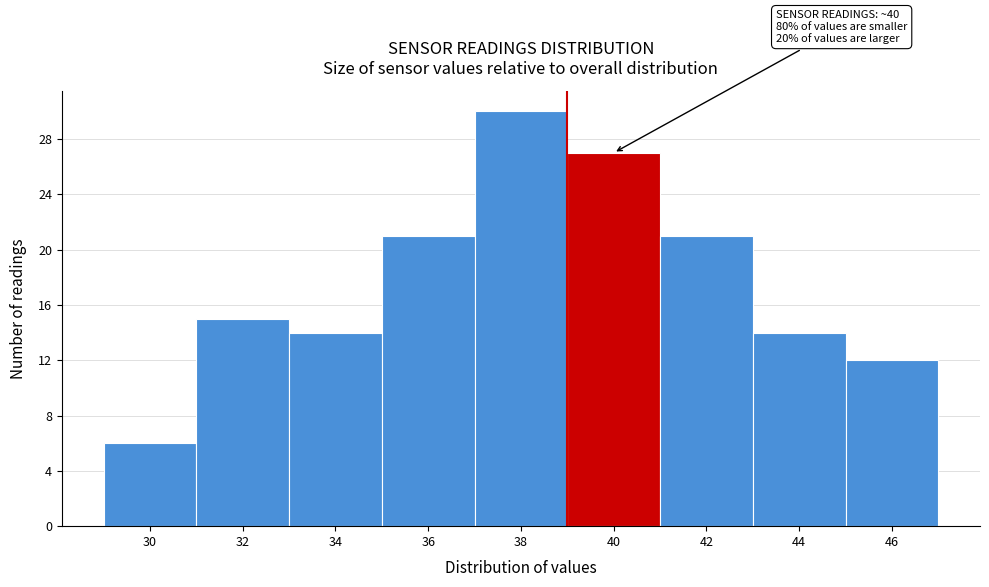

Reading right to left, what are all the values shown in this chart?

12	14	21	27	30	21	14	15	6